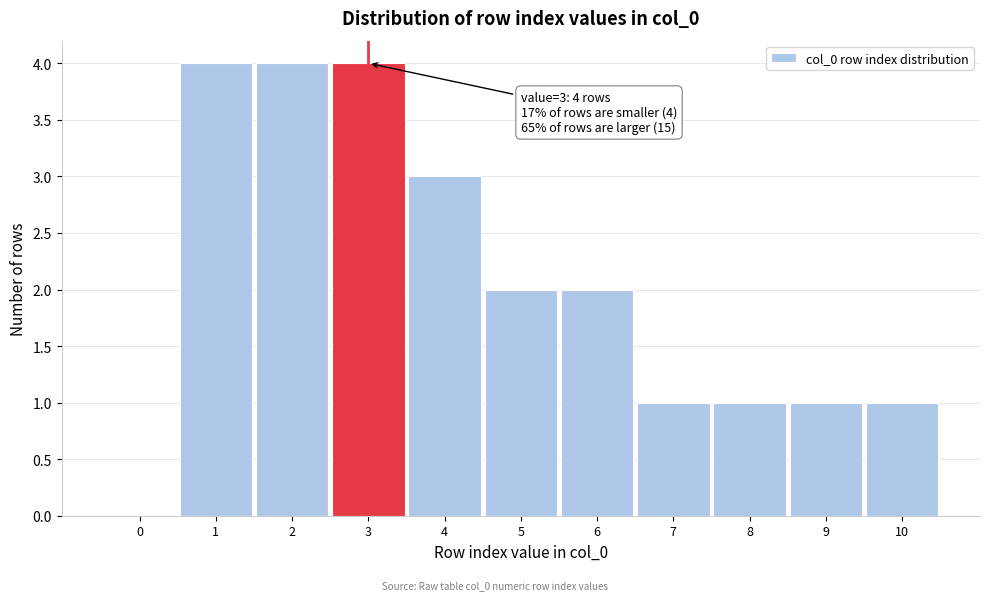

Reading left to right, transcribe all the data shown in this chart.

0=0	1=4	2=4	3=4	4=3	5=2	6=2	7=1	8=1	9=1	10=1